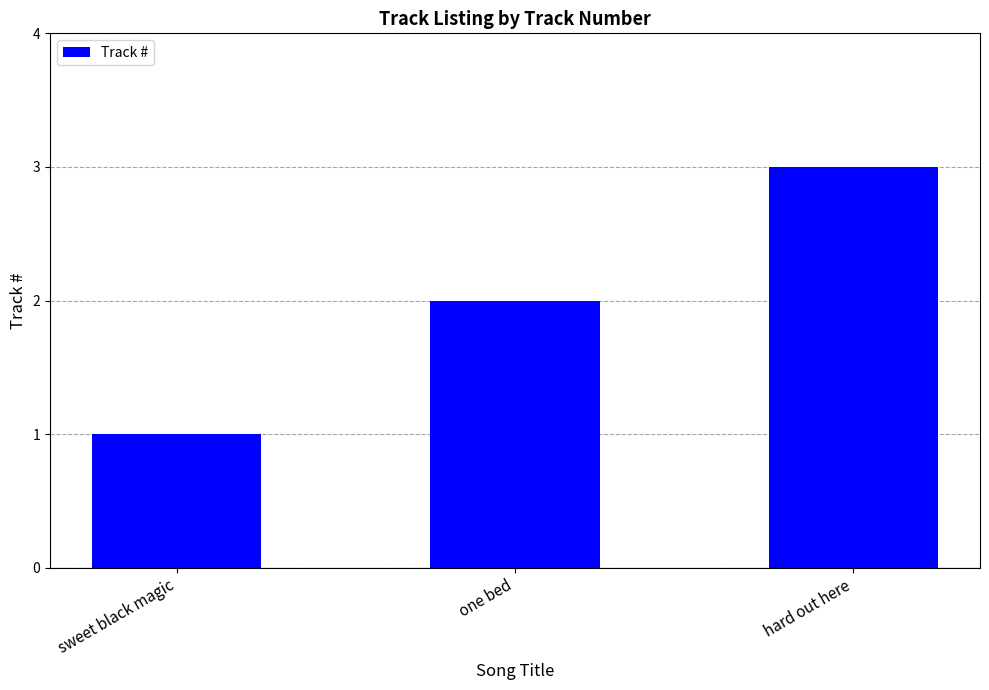

List the labels in order of value, largest first.

hard out here, one bed, sweet black magic